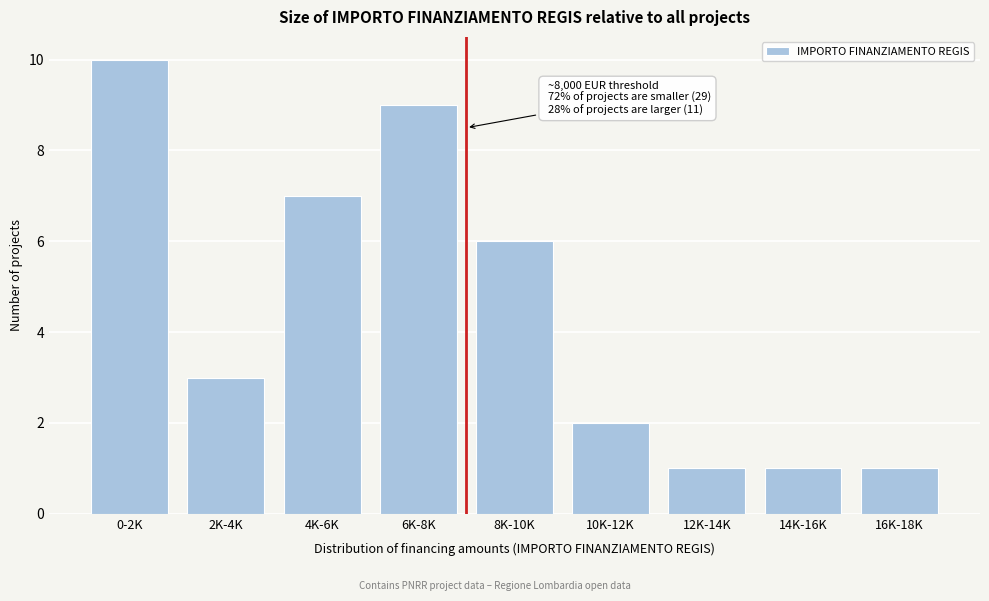

Reading left to right, list all the values displayed in this chart.

0-2K=10	2K-4K=3	4K-6K=7	6K-8K=9	8K-10K=6	10K-12K=2	12K-14K=1	14K-16K=1	16K-18K=1